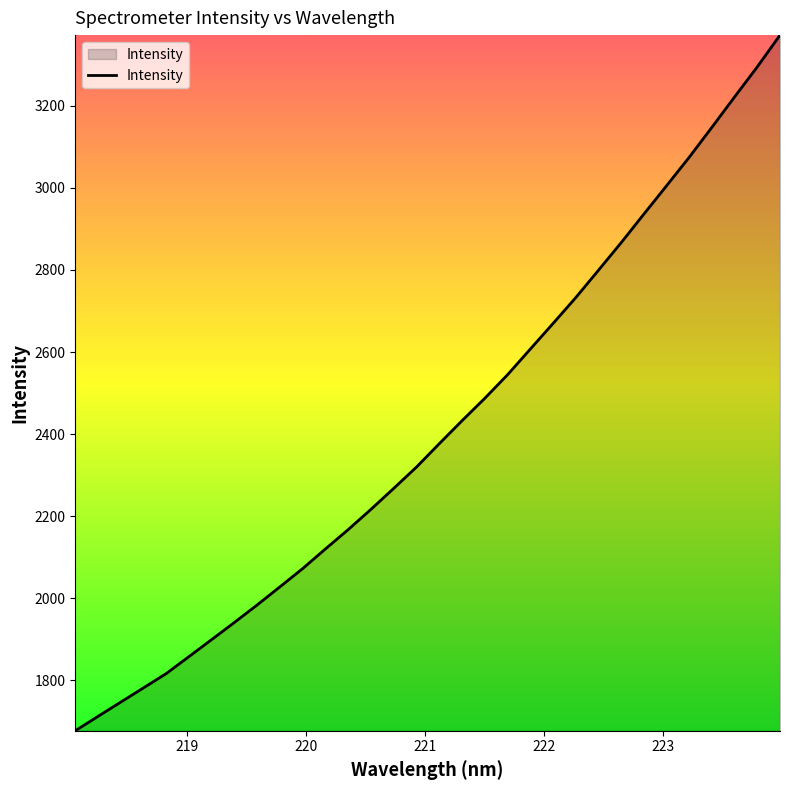

What is the greatest value displayed?

3372.6